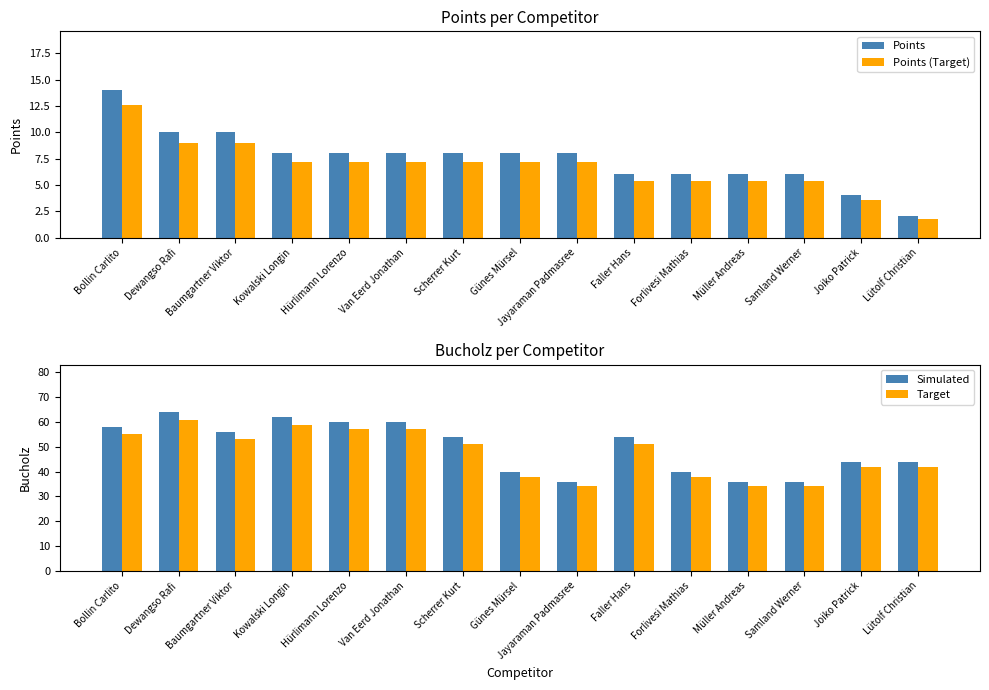

Does the chart contain stacked bars?

No